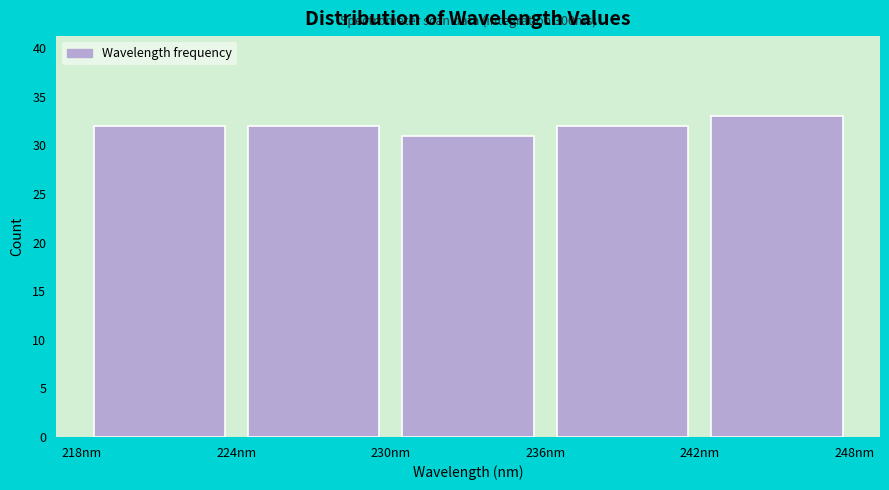

Over which range of the x-axis is the bar tallest?

242 to 248